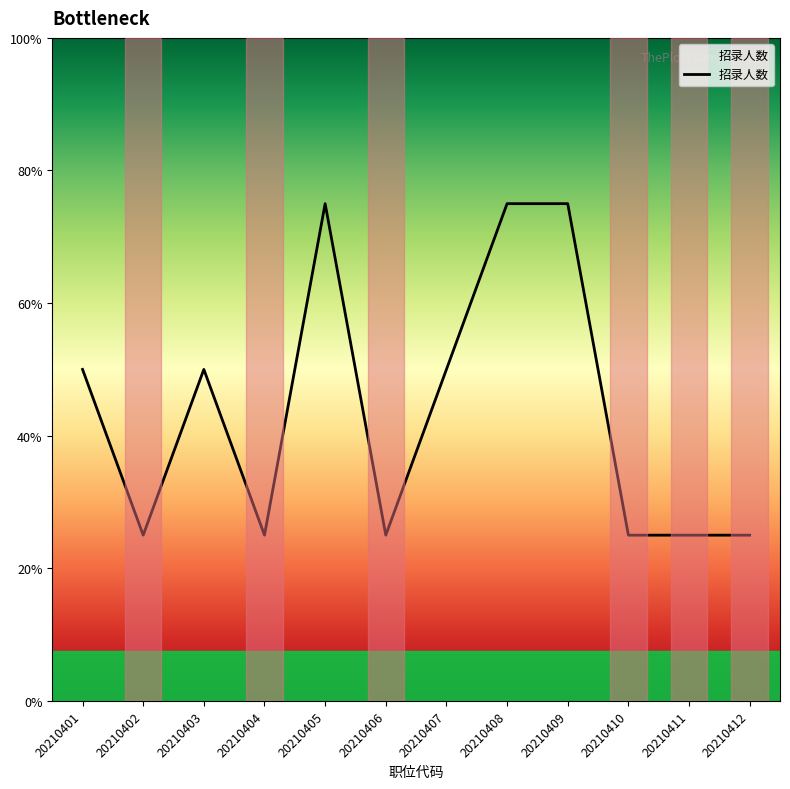

How many interior local peaks (higher than both neighbors) does the data have?

2